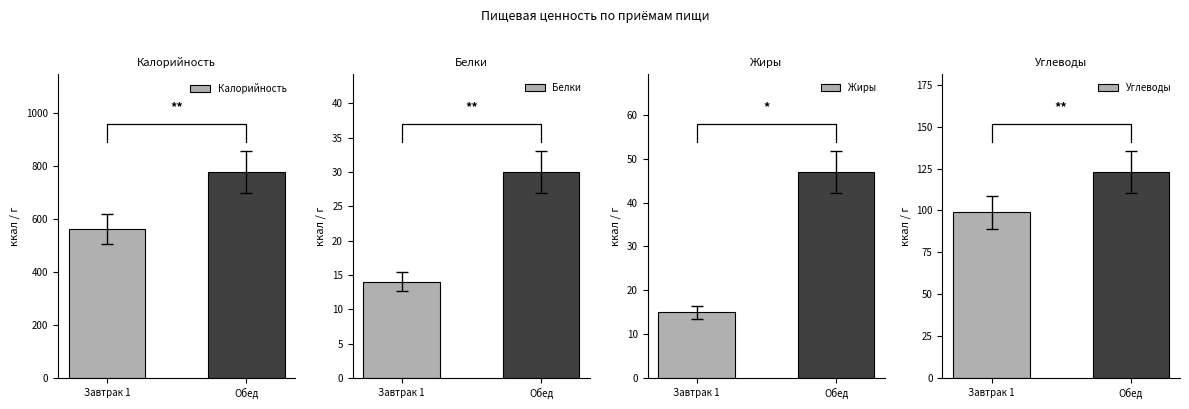

What is the average value of the Белки series?

22